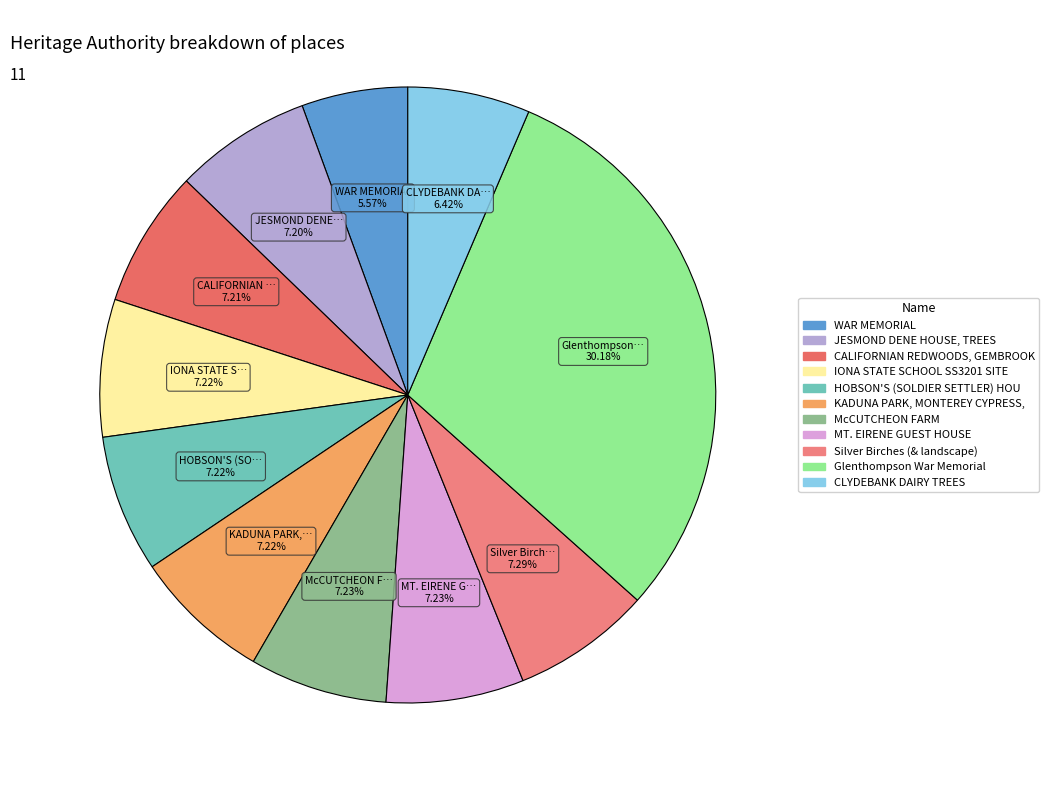

How many slices are in this pie chart?

11